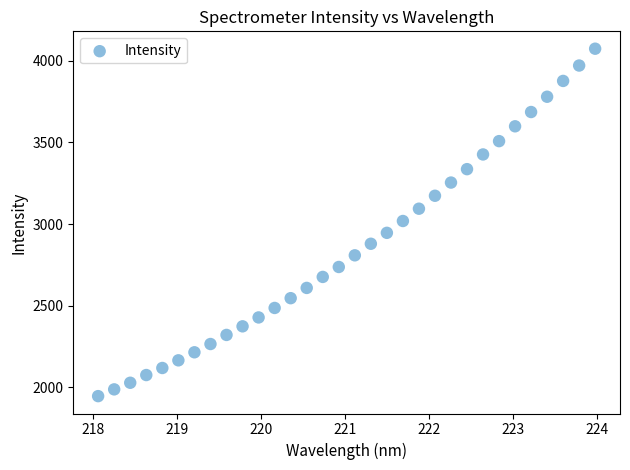

What is the range of X values (max minus min)?

5.9